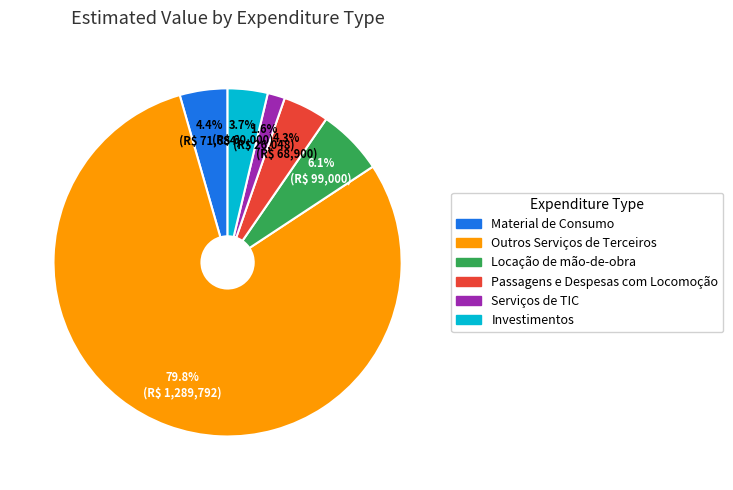

Which category has the biggest portion of the pie?

Outros Serviços de Terceiros